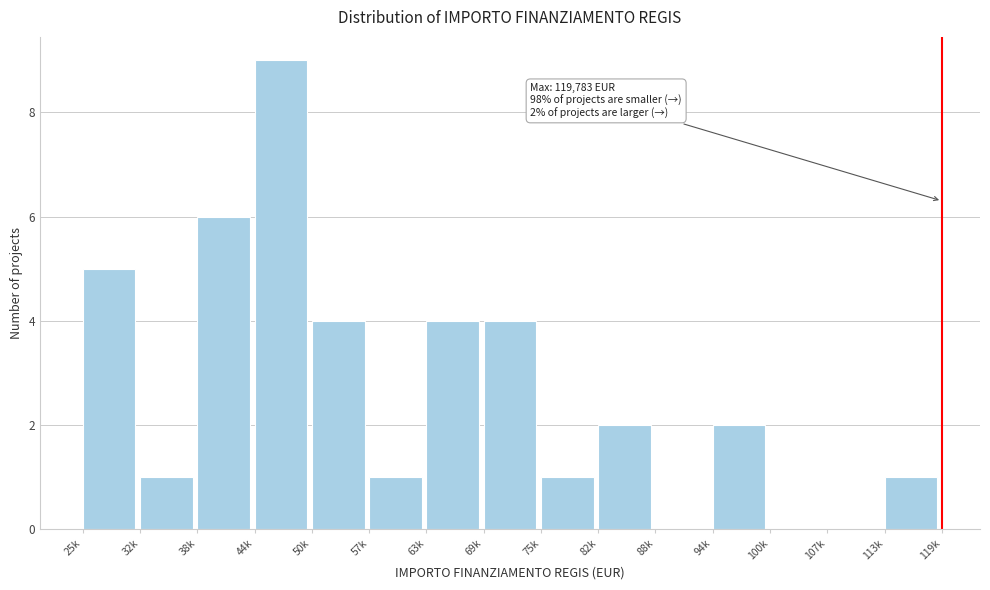

Reading left to right, transcribe all the data shown in this chart.

25k=5	32k=1	38k=6	44k=9	50k=4	57k=1	63k=4	69k=4	75k=1	82k=2	88k=0	94k=2	100k=0	107k=0	113k=1